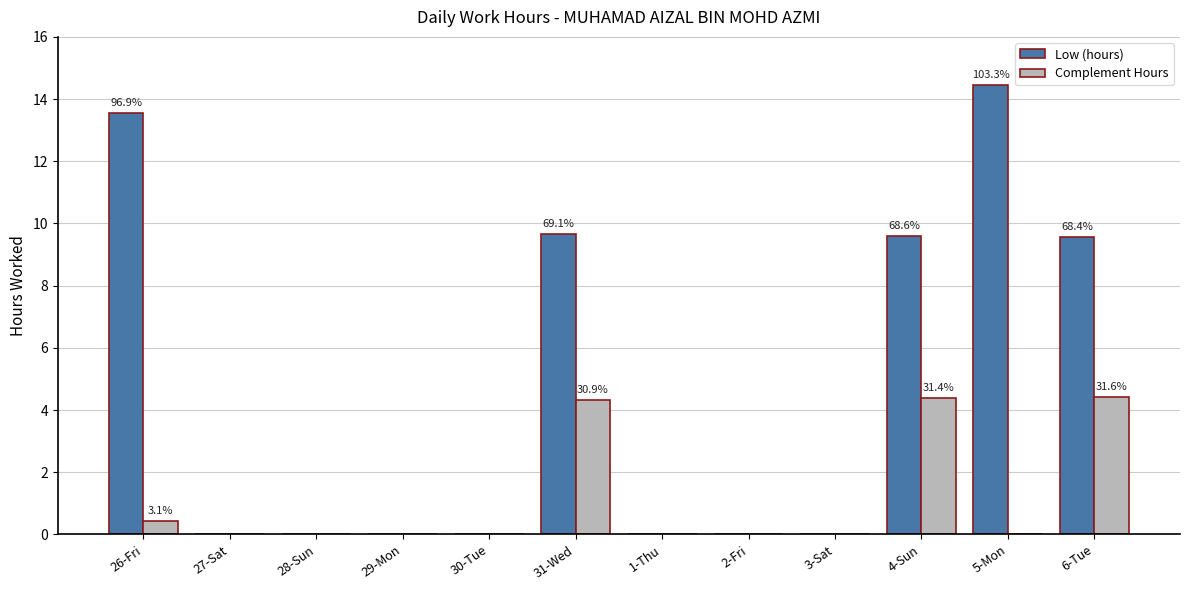

What is the sum of all Low (hours) values?

56.9